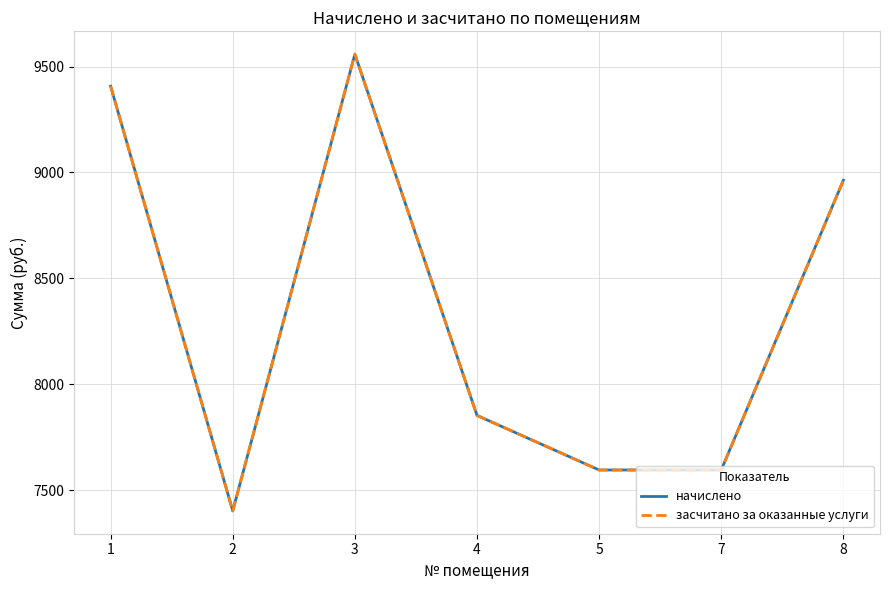

Does the chart display data point markers on the line(s)?

No